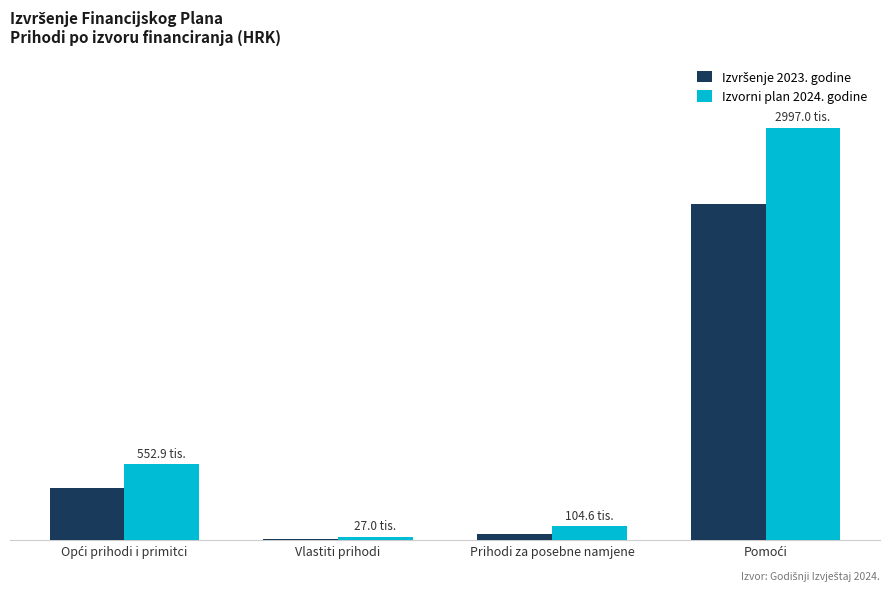

The value of Izvršenje 2023. godine at Opći prihodi i primitci is 565923.7. True or false?

False